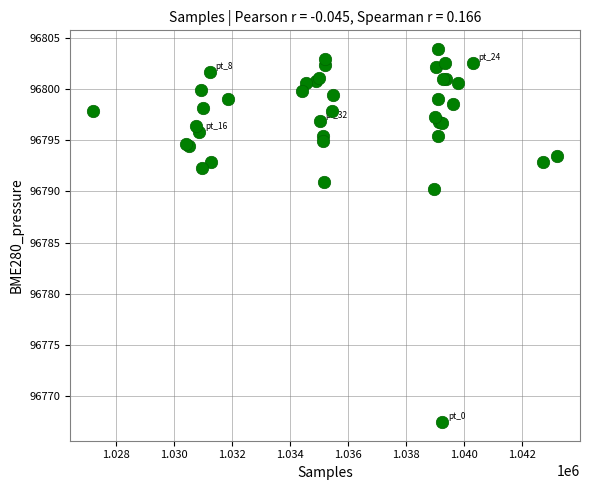

What Y value in the scatter plot is closest to 96785?

96790.3